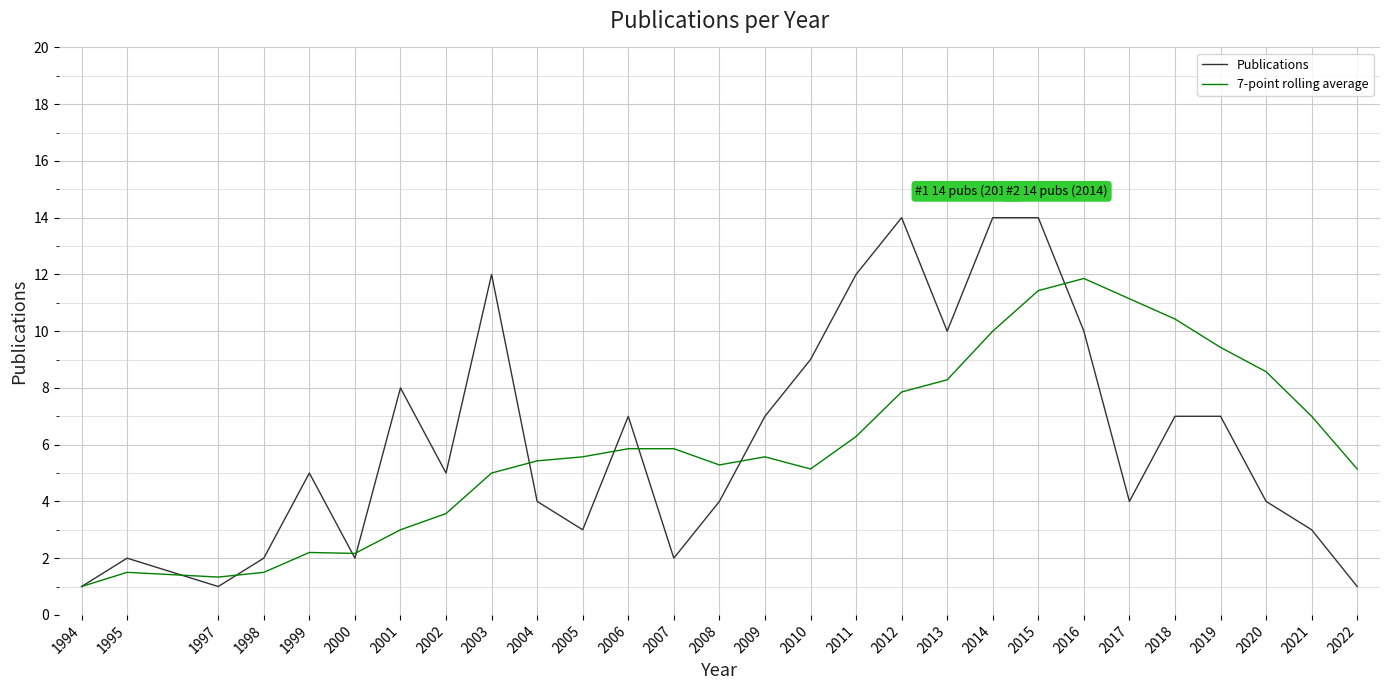

Reading left to right, transcribe all the data shown in this chart.

Publications: 1994=1.0	1995=2.0	1997=1.0	1998=2.0	1999=5.0	2000=2.0	2001=8.0	2002=5.0	2003=12.0	2004=4.0	2005=3.0	2006=7.0	2007=2.0	2008=4.0	2009=7.0	2010=9.0	2011=12.0	2012=14.0	2013=10.0	2014=14.0	2015=14.0	2016=10.0	2017=4.0	2018=7.0	2019=7.0	2020=4.0	2021=3.0	2022=1.0
7-point rolling average: 1994=1.0	1995=1.5	1997=1.3	1998=1.5	1999=2.2	2000=2.2	2001=3.0	2002=3.6	2003=5.0	2004=5.4	2005=5.6	2006=5.9	2007=5.9	2008=5.3	2009=5.6	2010=5.1	2011=6.3	2012=7.9	2013=8.3	2014=10.0	2015=11.4	2016=11.9	2017=11.1	2018=10.4	2019=9.4	2020=8.6	2021=7.0	2022=5.1